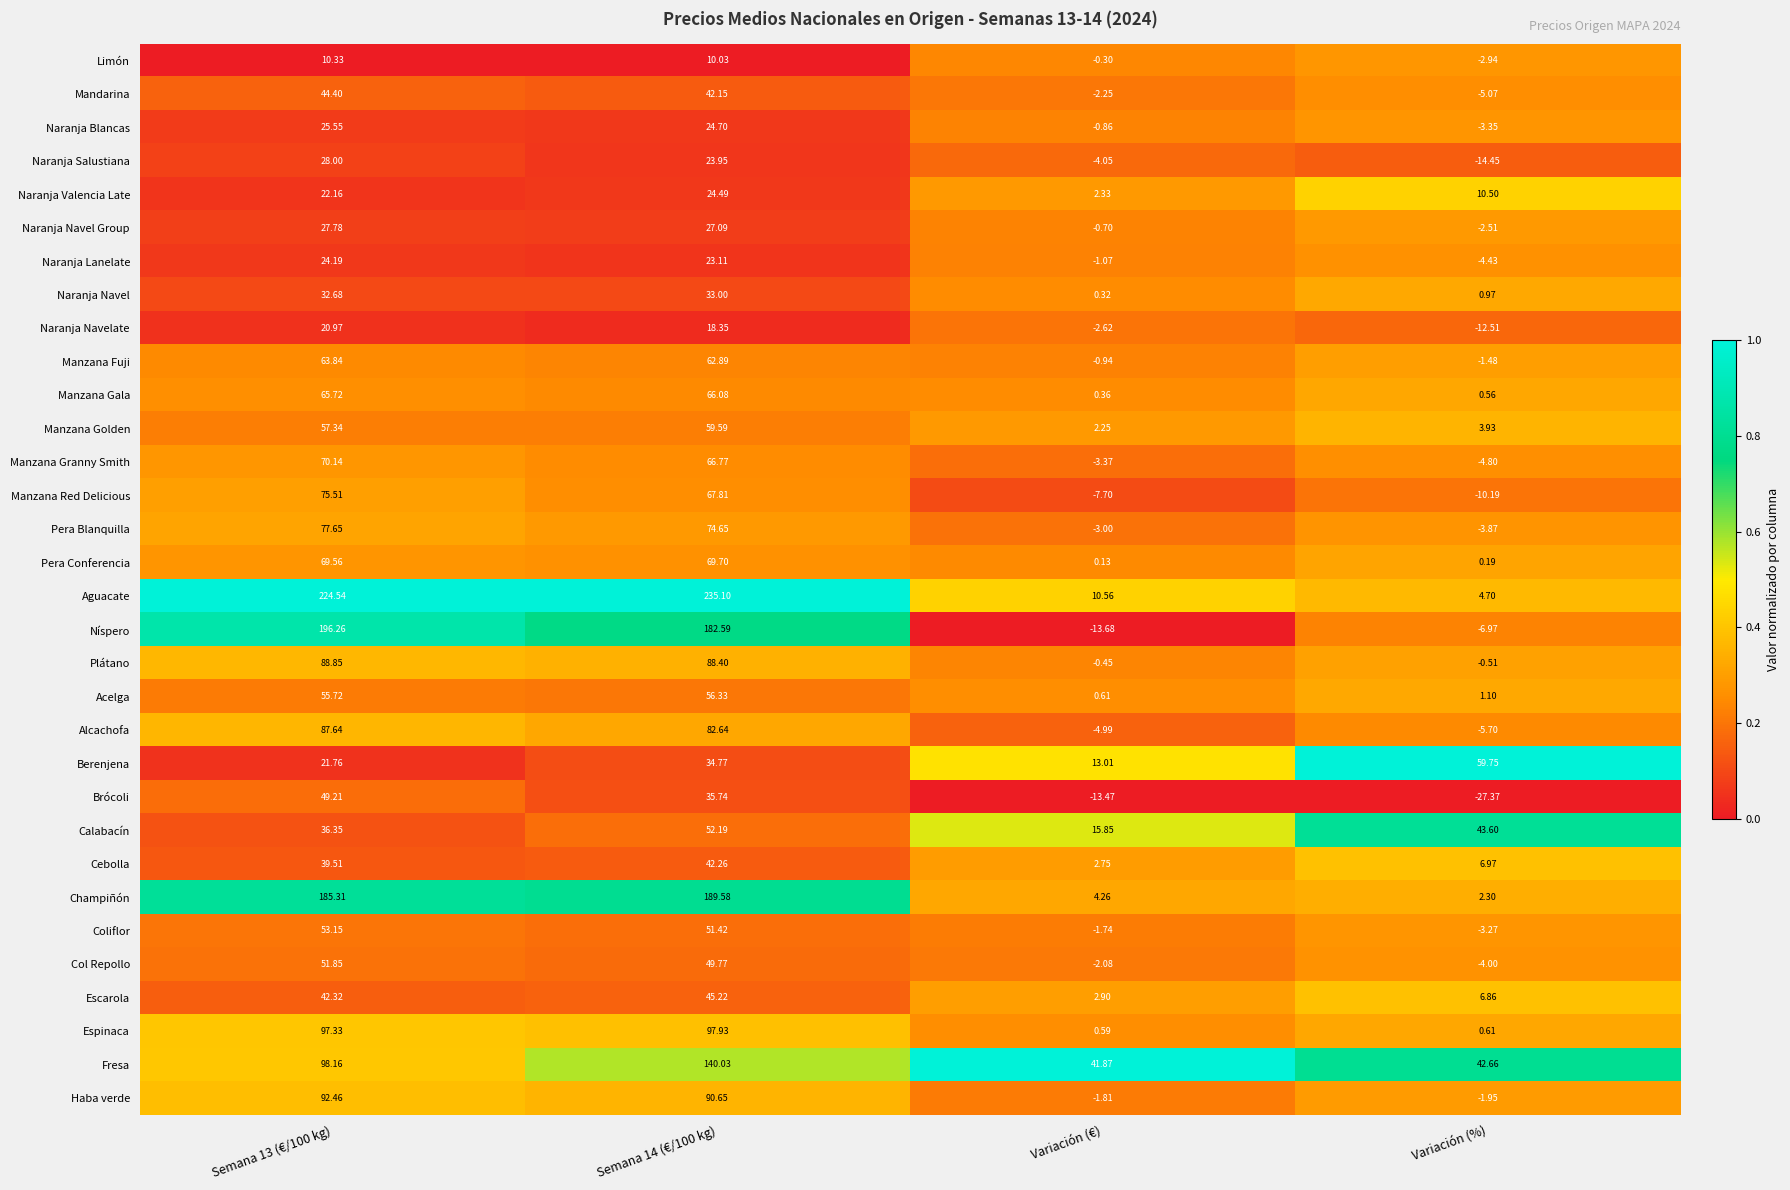

What is the total value across all series at Semana 13 (€/100 kg)?

2136.2